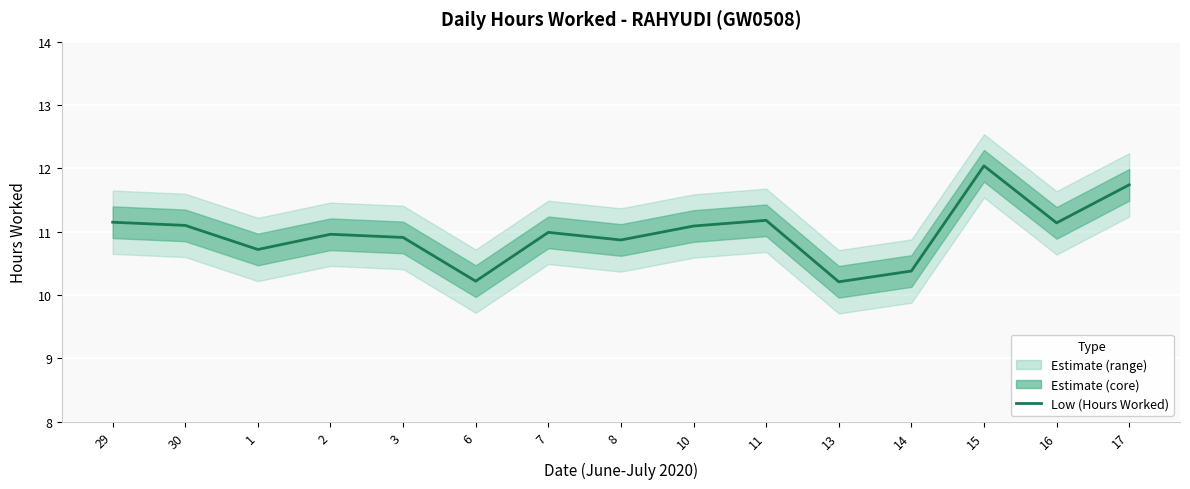

Reading left to right, list all the values displayed in this chart.

29=11.2	30=11.1	1=10.7	2=11.0	3=10.9	6=10.2	7=11.0	8=10.9	10=11.1	11=11.2	13=10.2	14=10.4	15=12.0	16=11.1	17=11.7